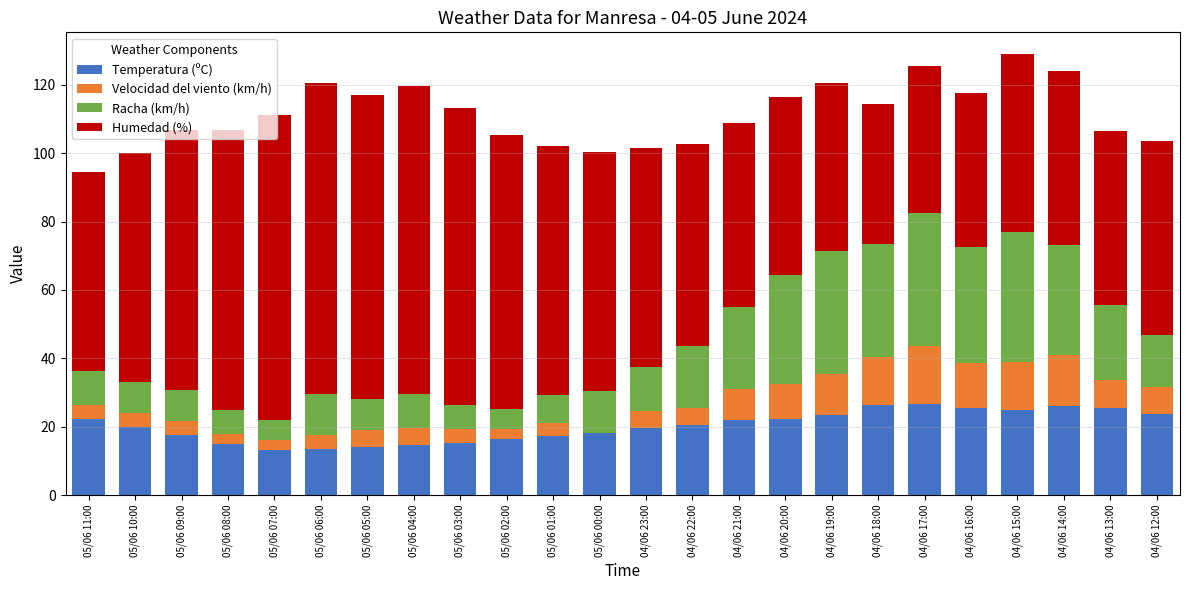

What is the sum of all Temperatura (ºC) values?

484.2